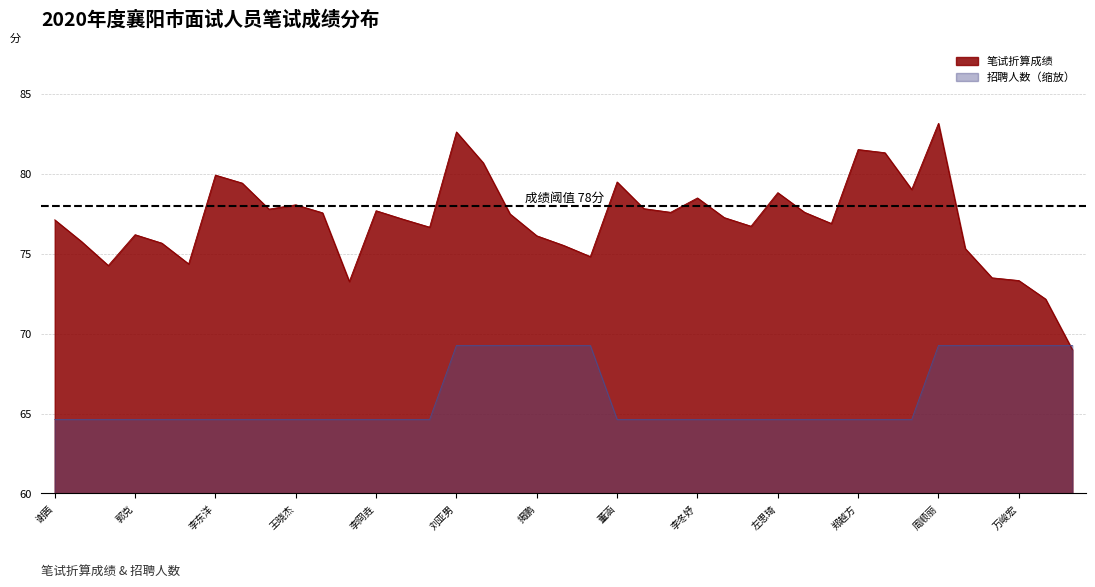

At which label does 招聘人数 reach its peak?

刘亚男